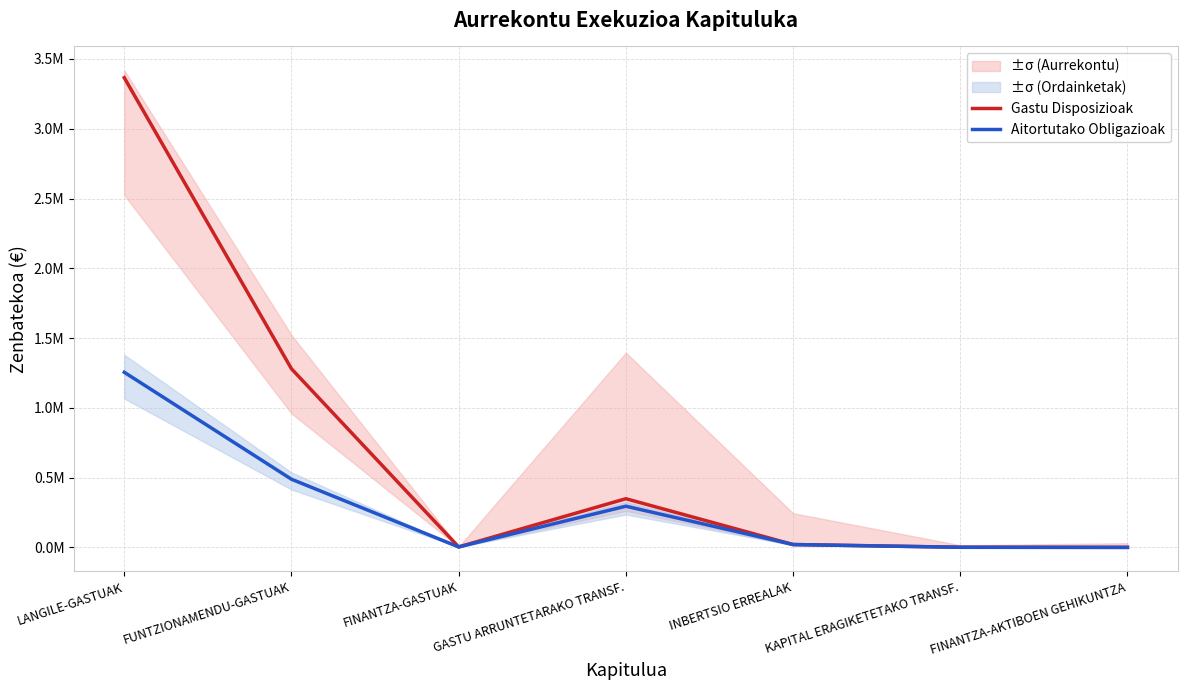

At how many categories does at least one series exceed 2?

1